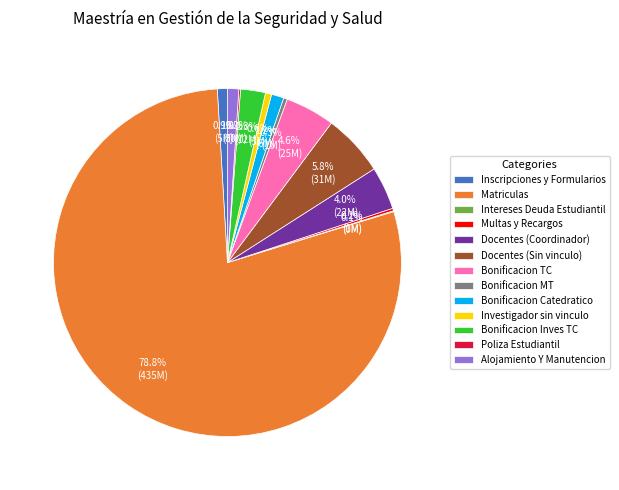

What portion of the pie excludes Inscripciones y Formularios?

99.1%